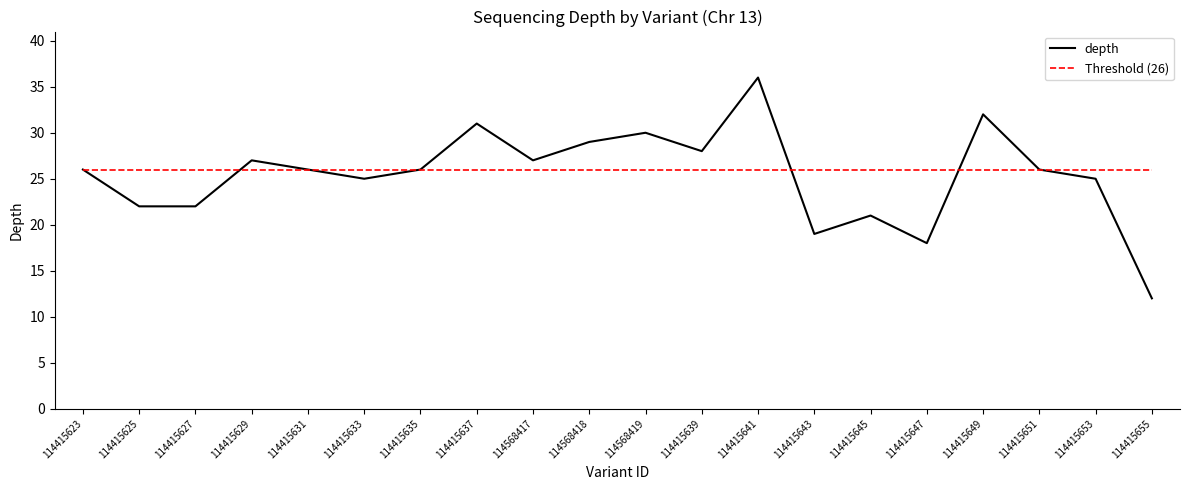

True or false: Threshold (26) and depth cross at least once.

True